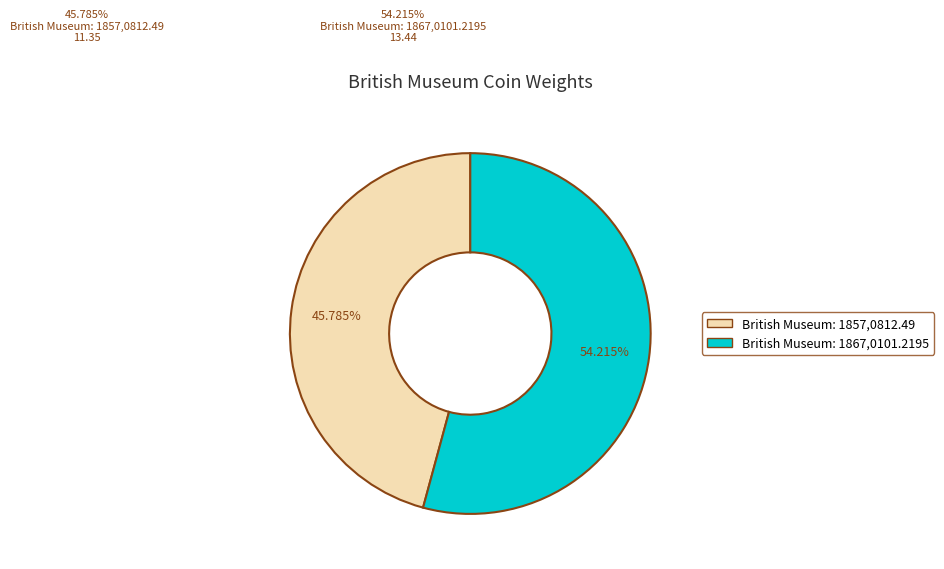

Is it true that British Museum: 1867,0101.2195 is 42% of the pie?

False